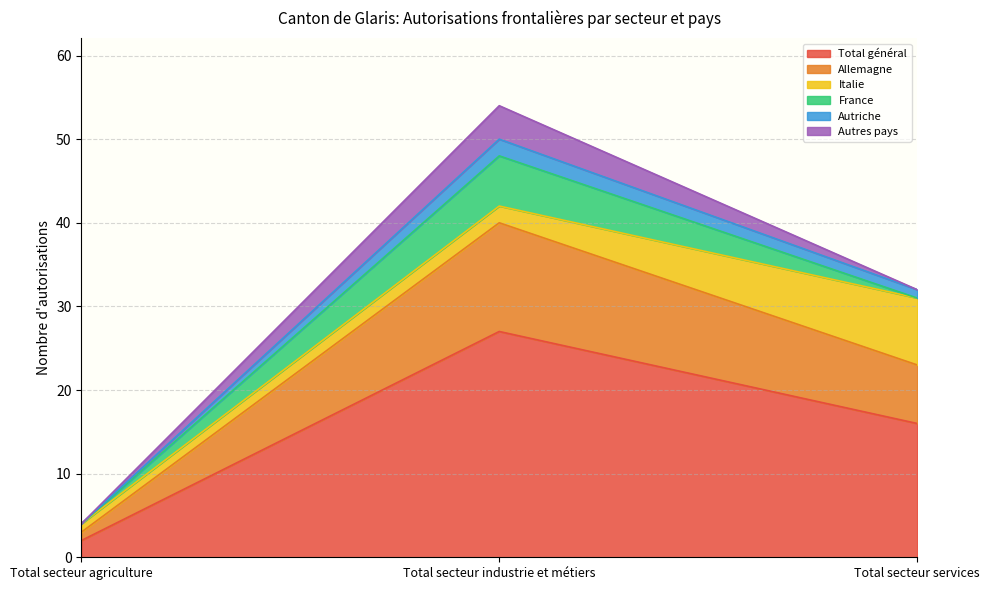

Reading left to right, list the values for the Total général series.

2	27	16